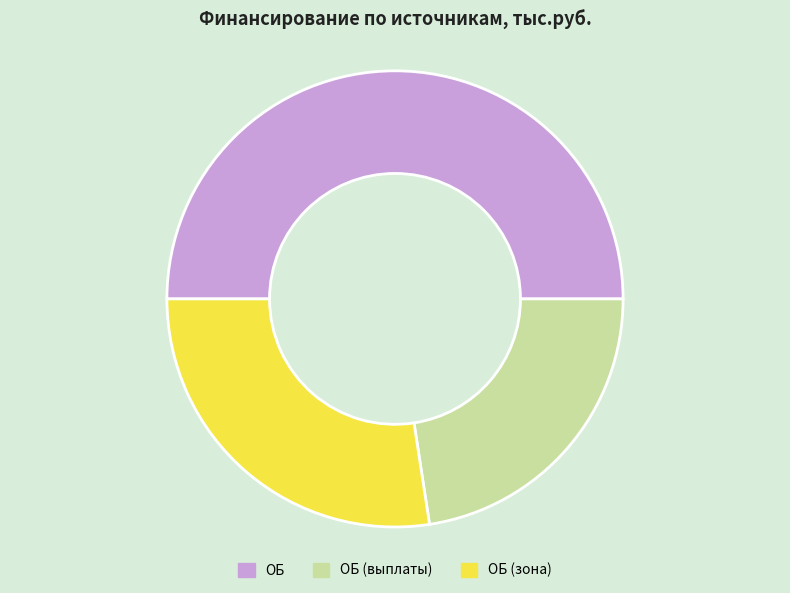

What is the ratio of the value at ОБ to the value at ОБ (зона)?

1.8